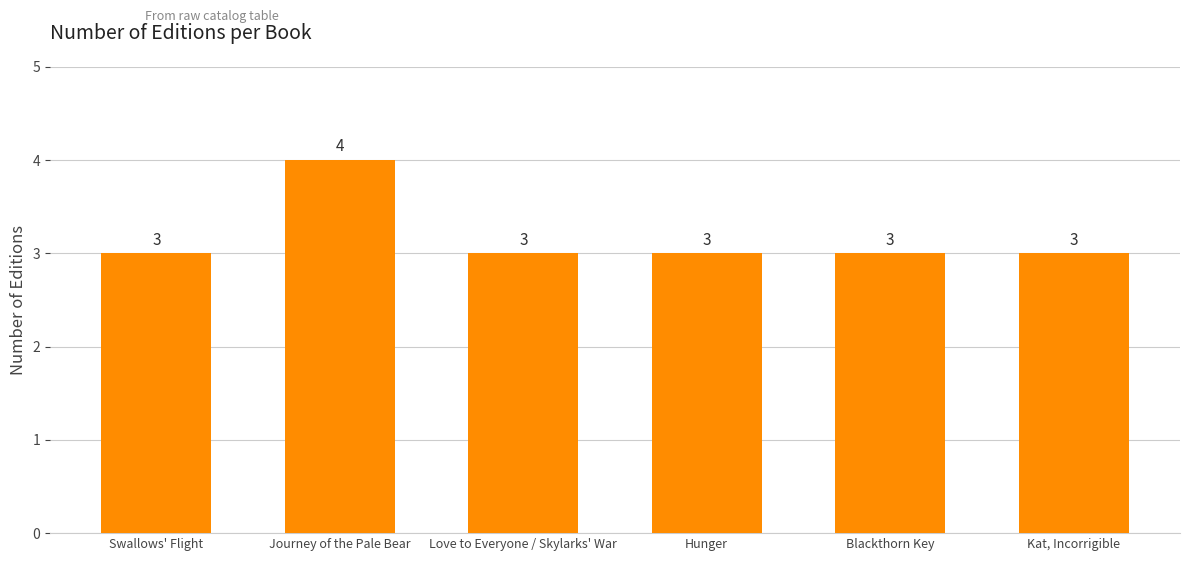

True or false: the data shows 3 at Hunger.

True